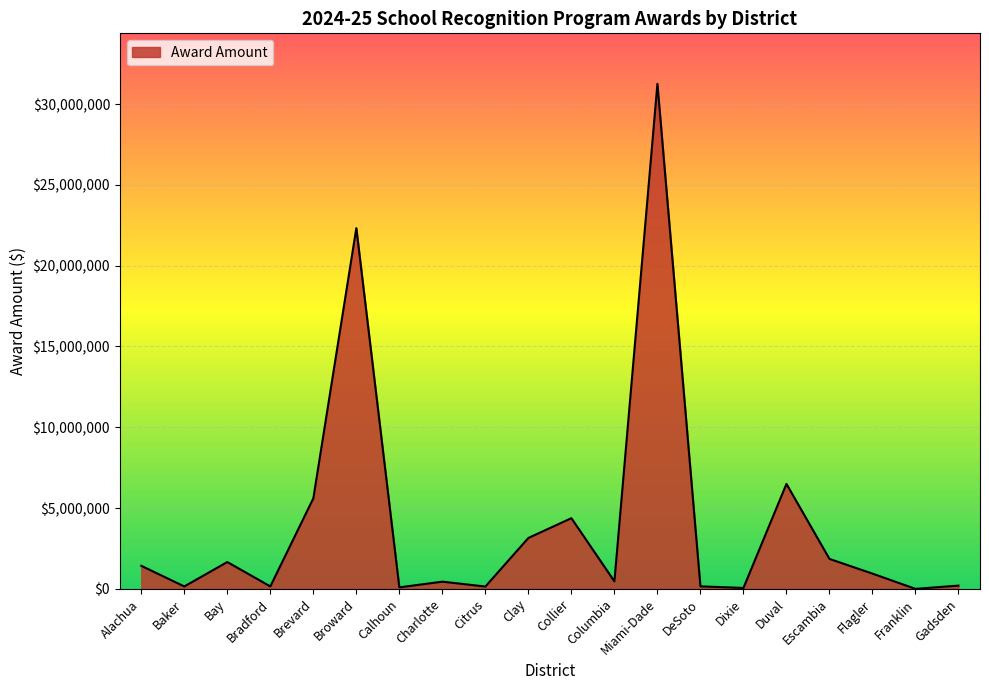

At which label is the value closest to 15626874?

Broward